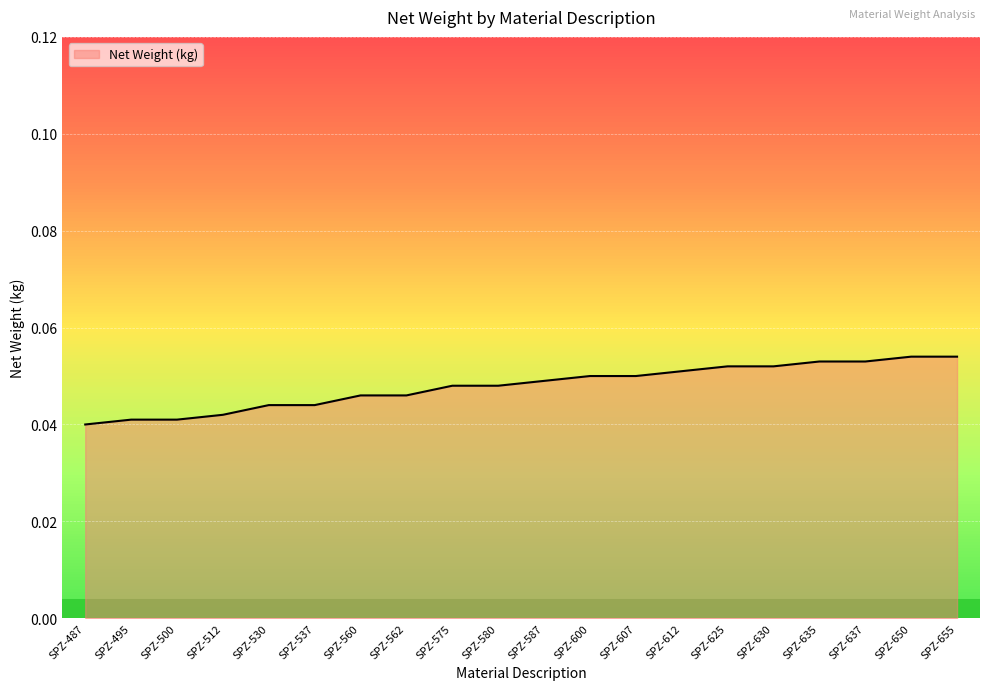

Which has a higher value, SPZ-562 or SPZ-587?

SPZ-587